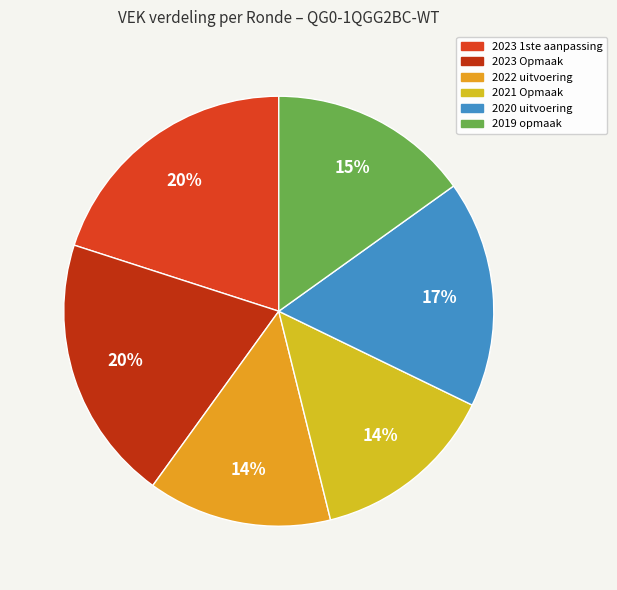

What percentage is the 2023 Opmaak slice, to the nearest percent?

20%